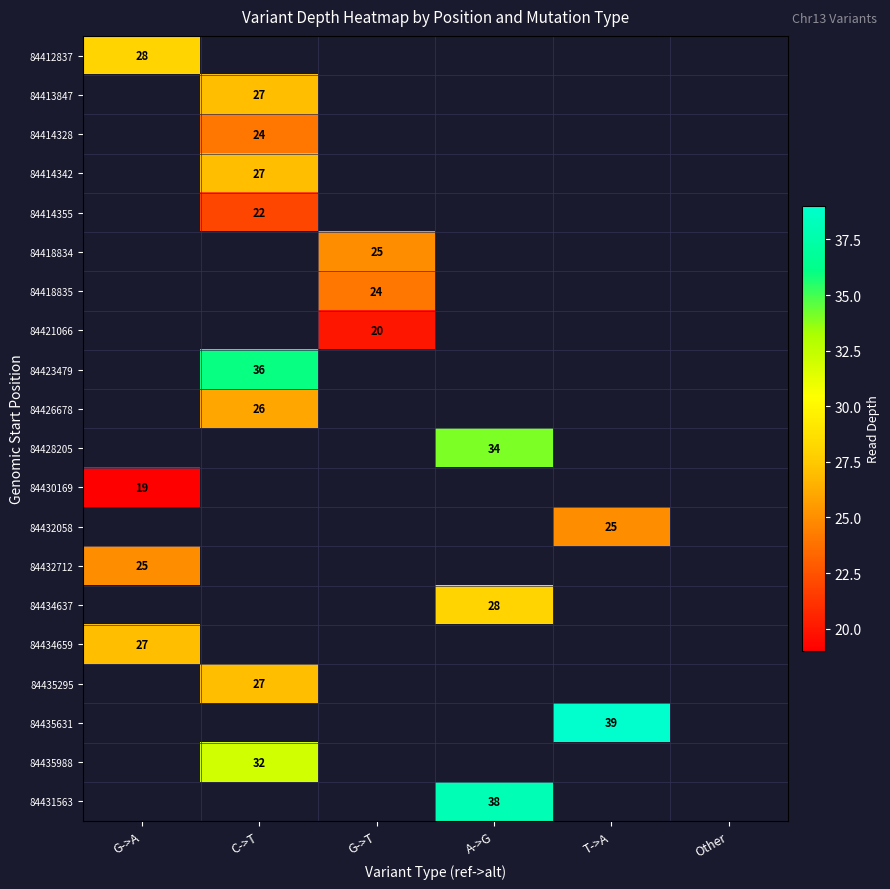

True or false: 84432712 has a value of 35 at G->A.

False